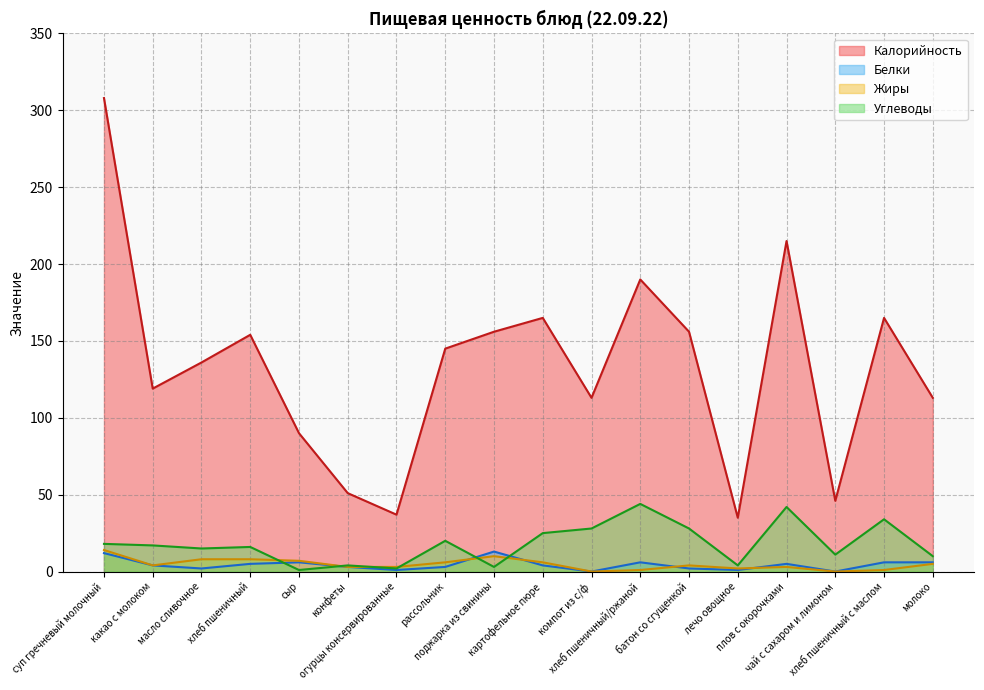

At which category does Углеводы reach its first local peak?

хлеб пшеничный